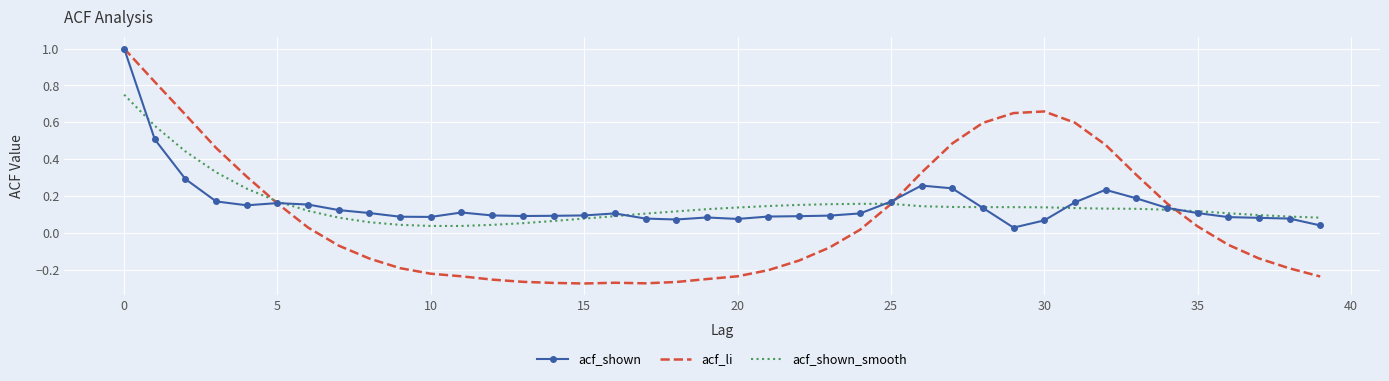

What is the maximum value for acf_shown?

1.0